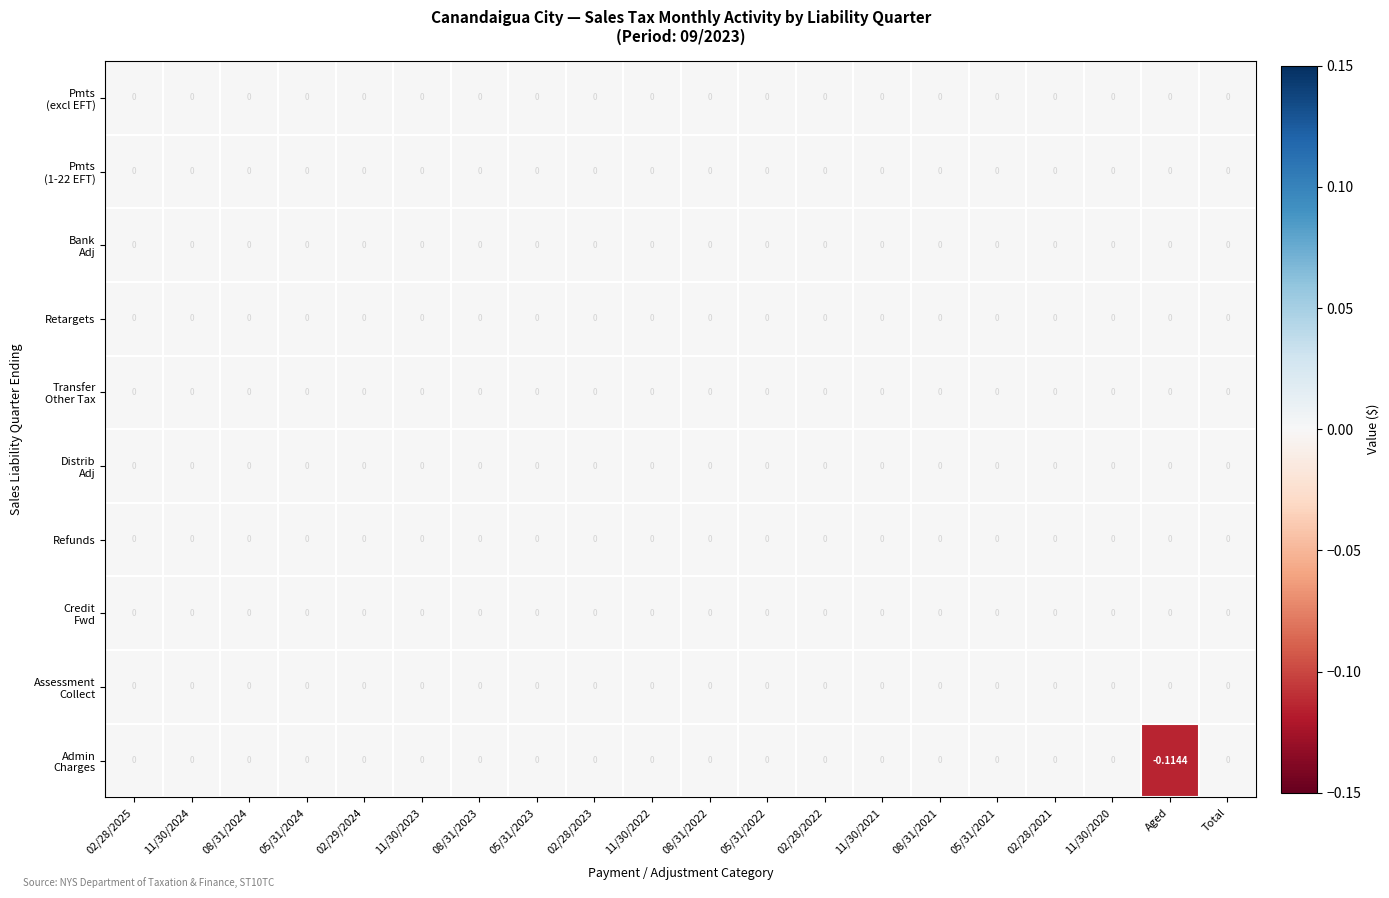

How many data points does each series have?

20